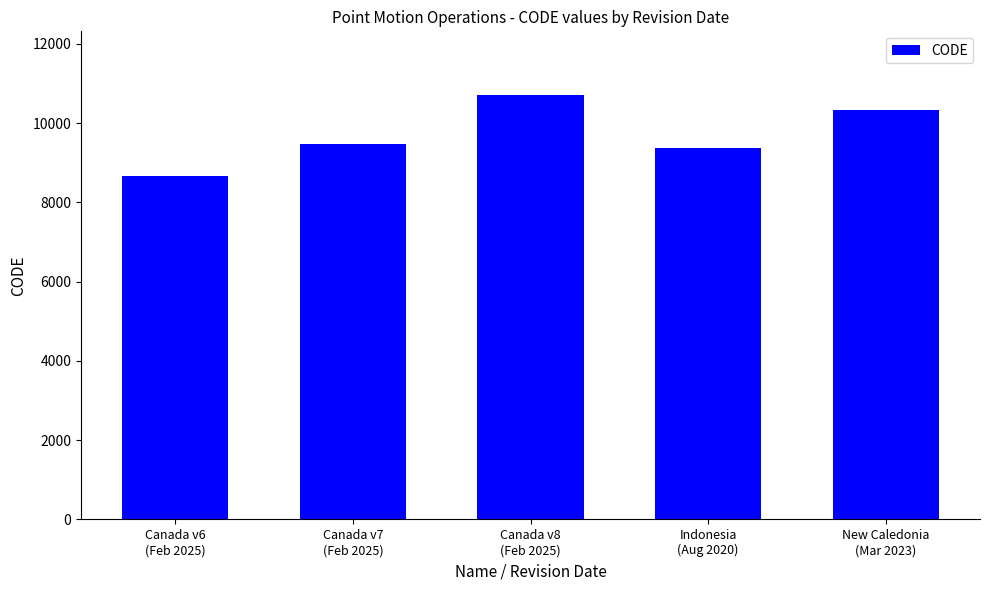

What is the value of the 1st bar from the left?

8676